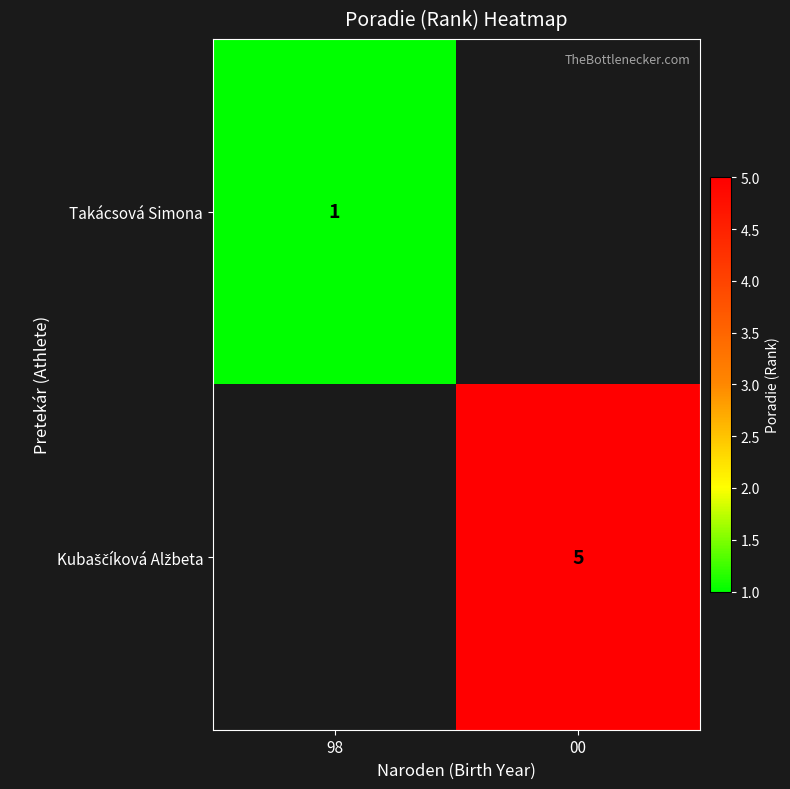

Is it true that Takácsová Simona equals 1 at 98?

True